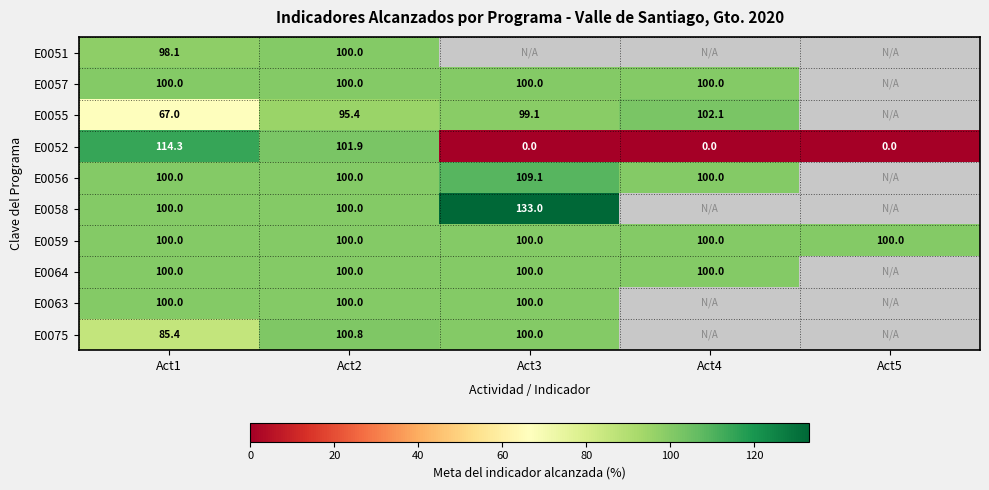

Between Act4 and Act5, which series saw the biggest shift?

E0052